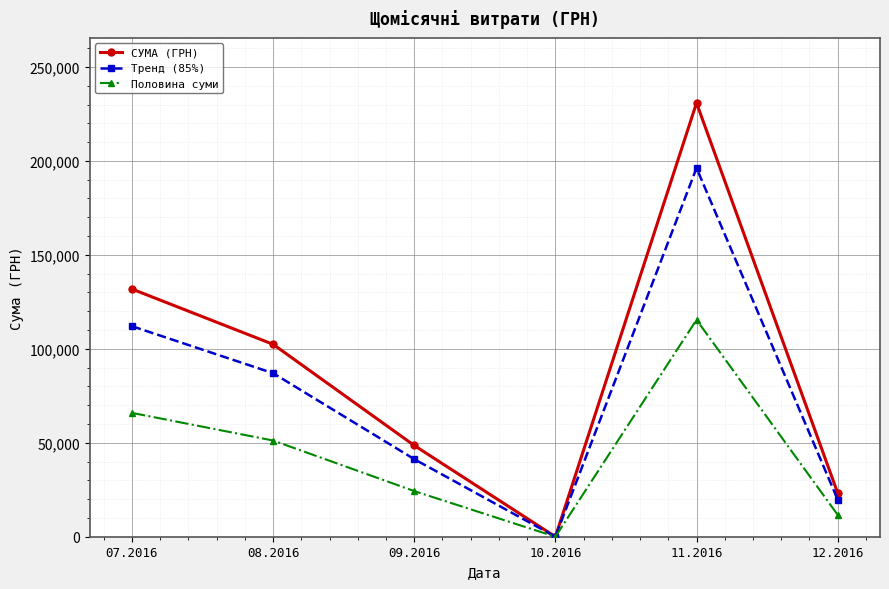

True or false: Тренд (85%) has a value of -104434.9 at 10.2016.

False